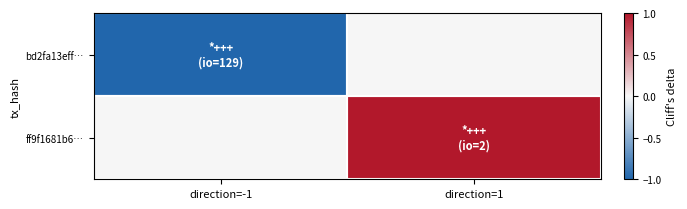

How many data points does each series have?

2